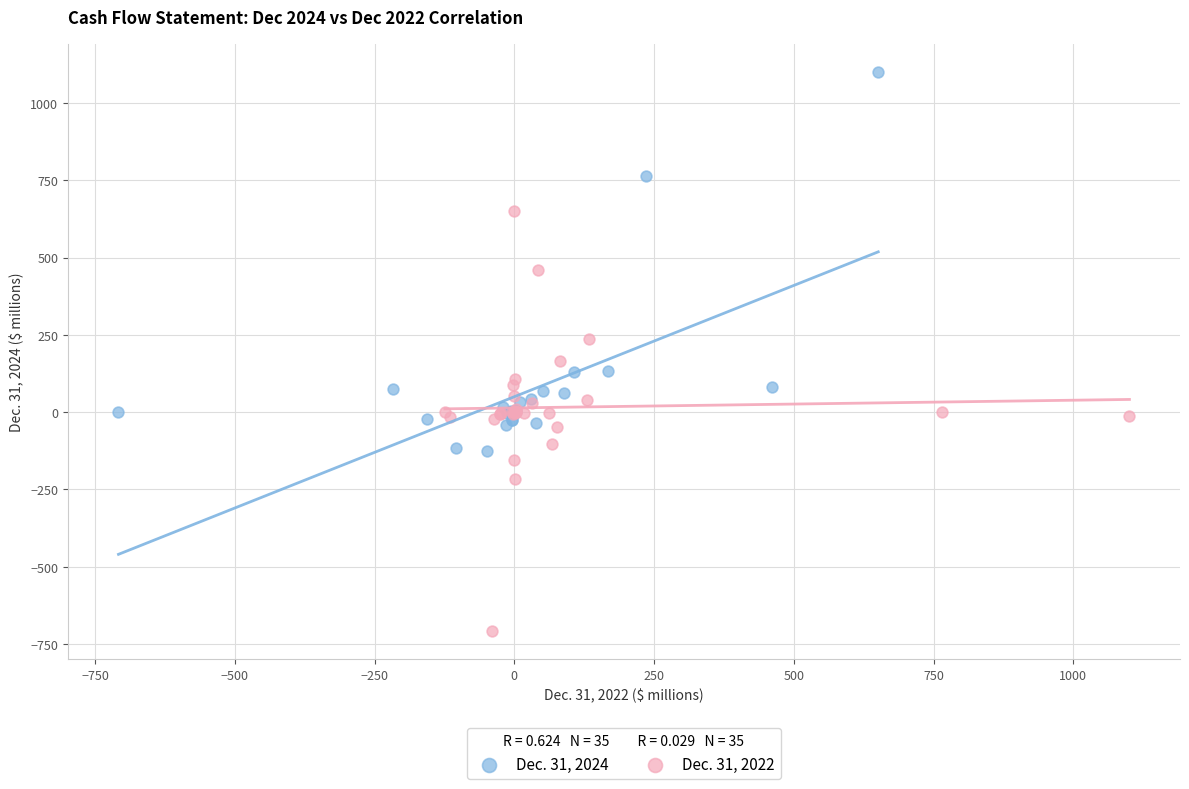

Which series contains the lowest Y value?

Dec. 31, 2022